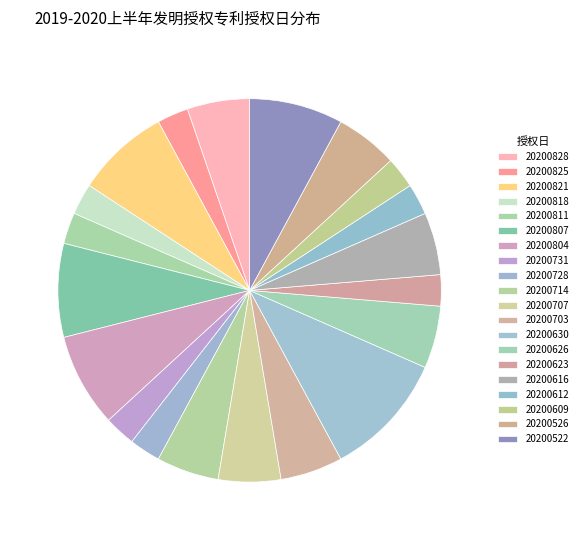

How many slices are in this pie chart?

20